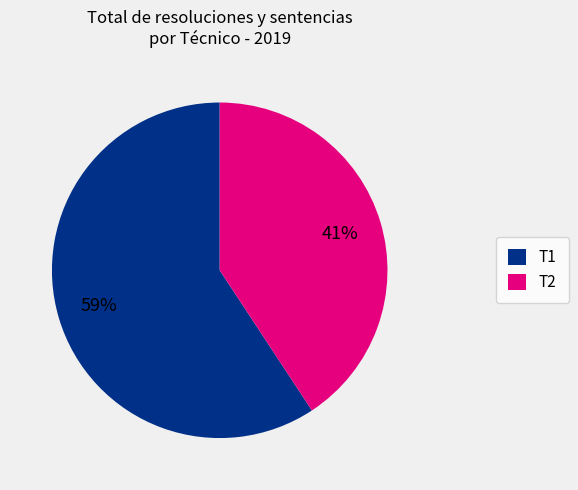

Is there a majority slice in this chart?

Yes